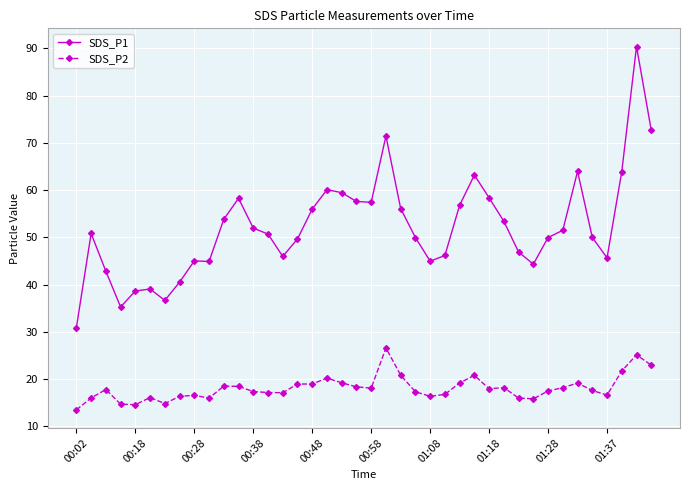

How many distinct data groups are displayed?

2